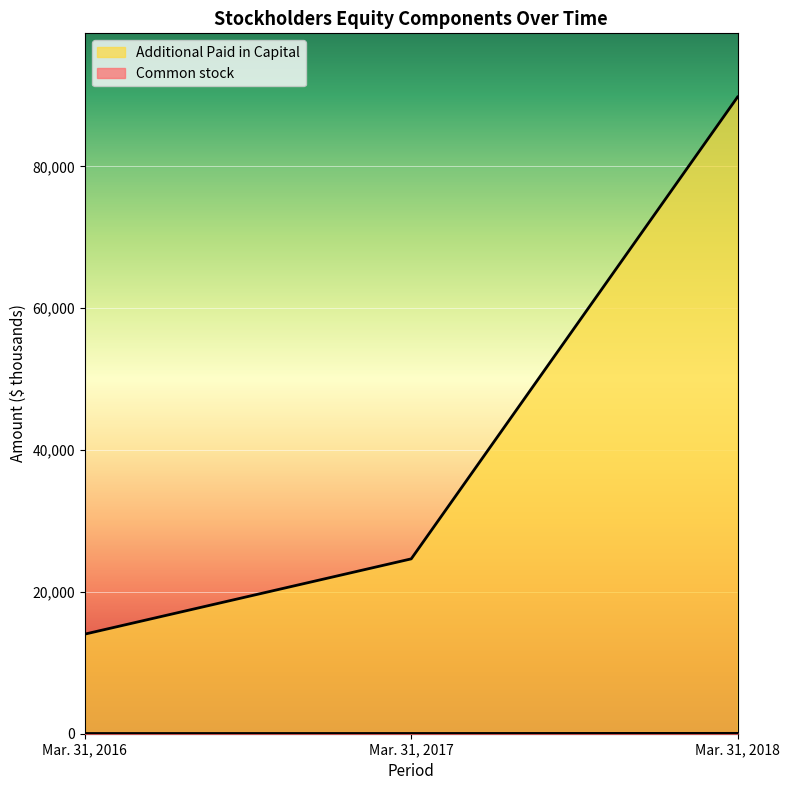

What is the approximate value of Common stock at Mar. 31, 2017?

35